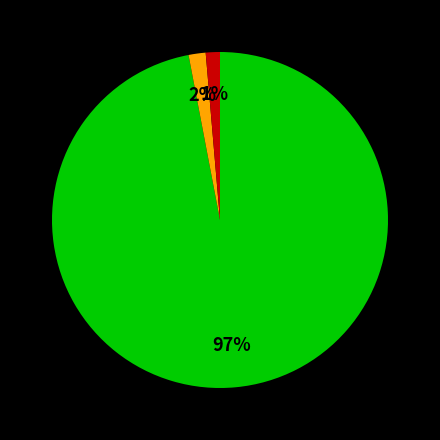

To the nearest percent, what is the difference between the largest and smallest slice percentages?

96%